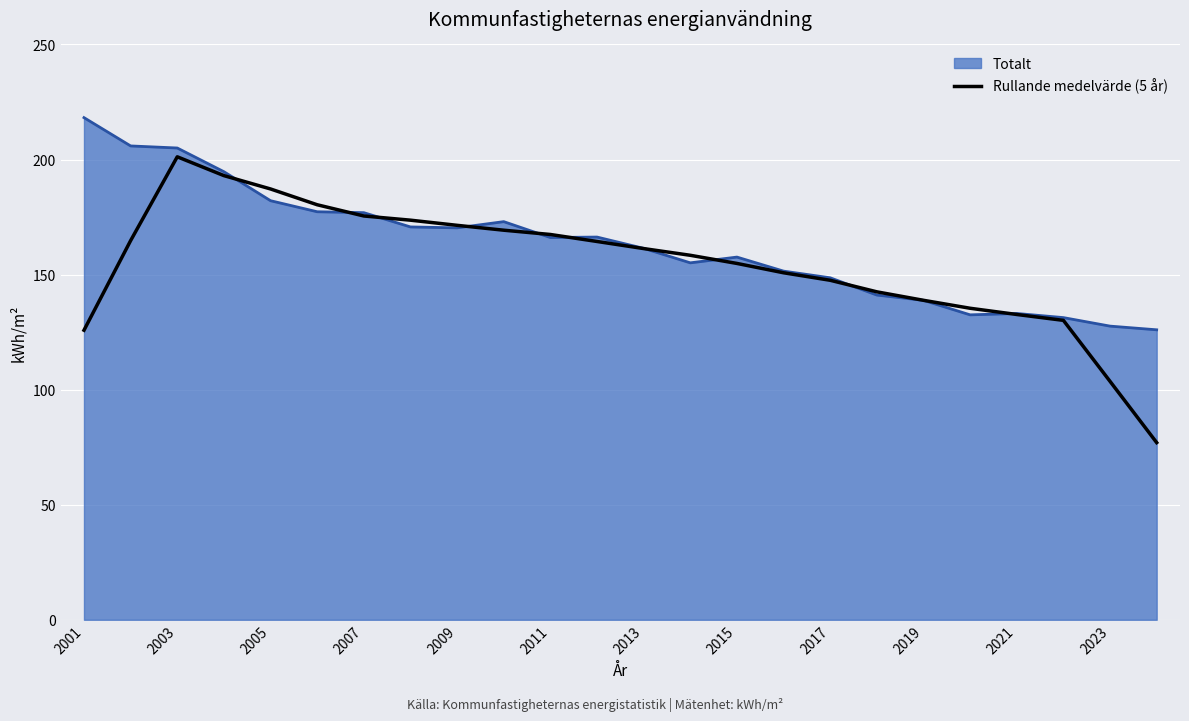

List the series in order of their peak value, lowest first.

Rullande medelvärde (5 år), Totalt